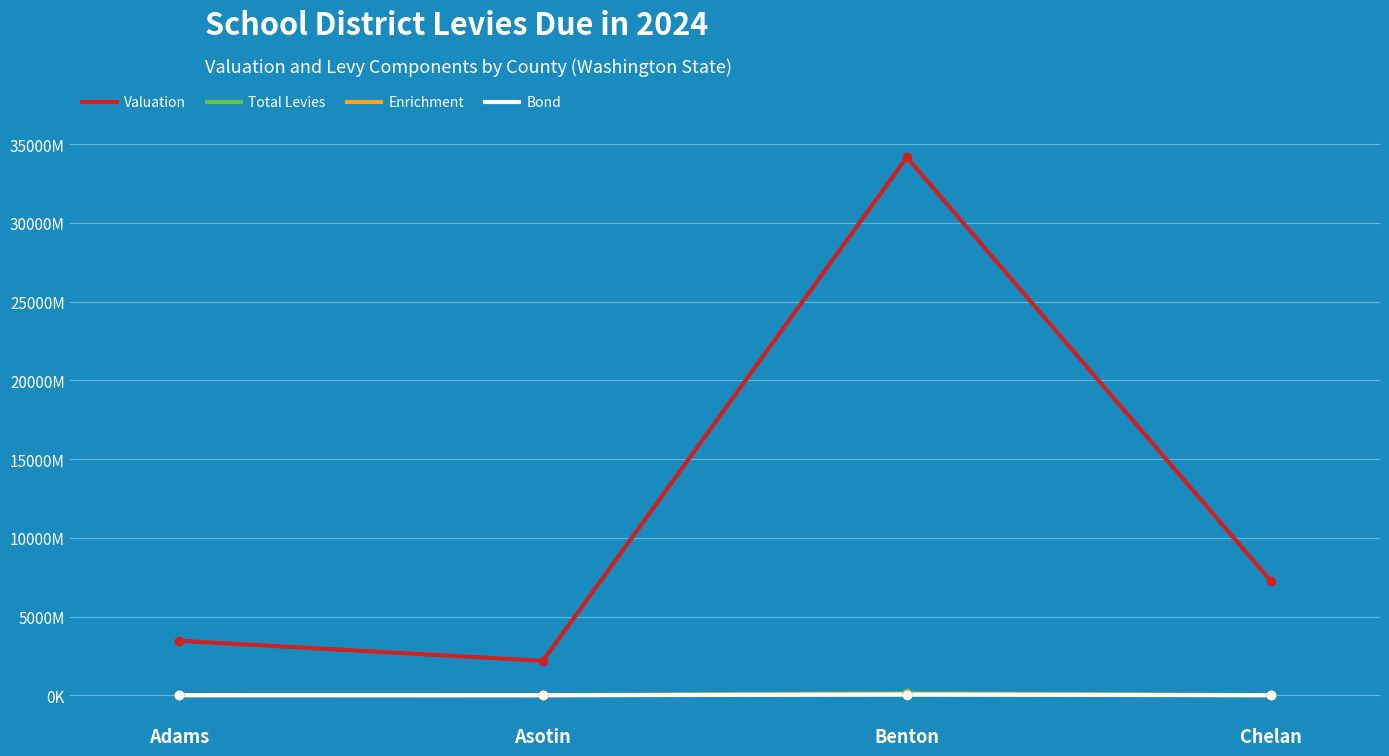

Read the Valuation value at Chelan.

7254912439